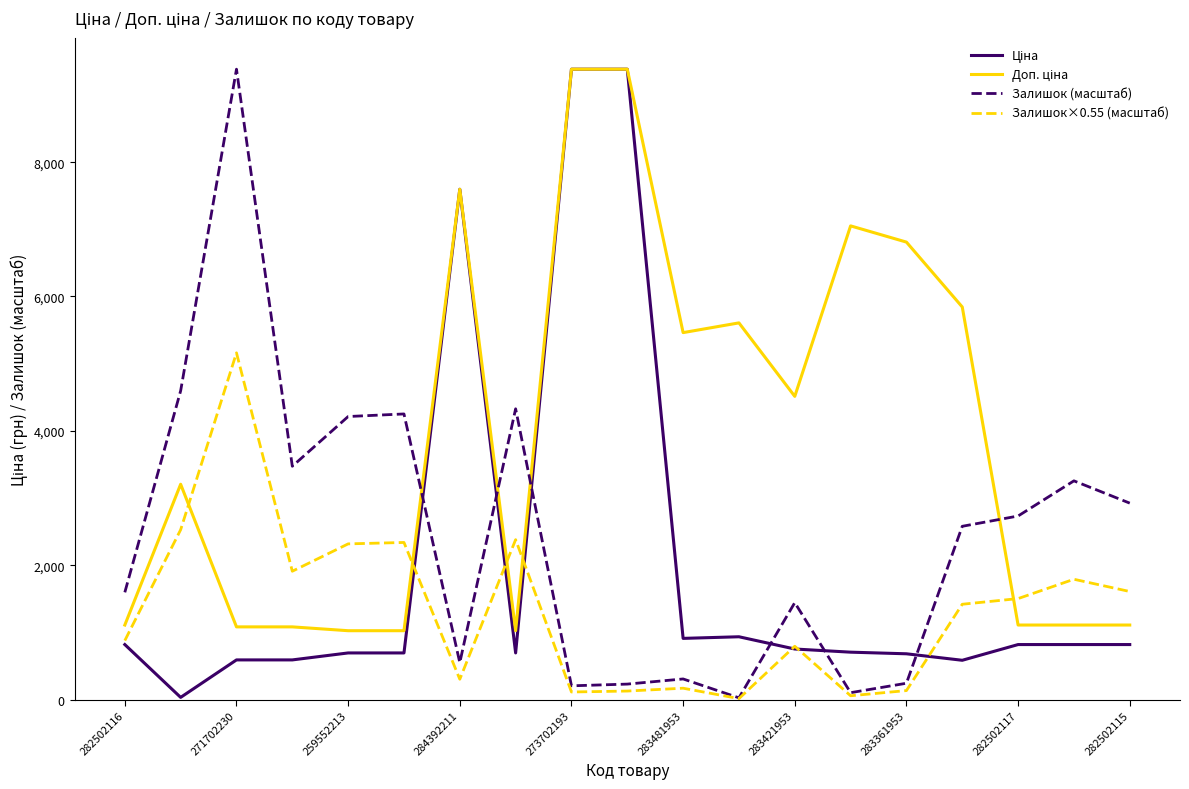

What is the maximum value shown in the chart?

9384.0